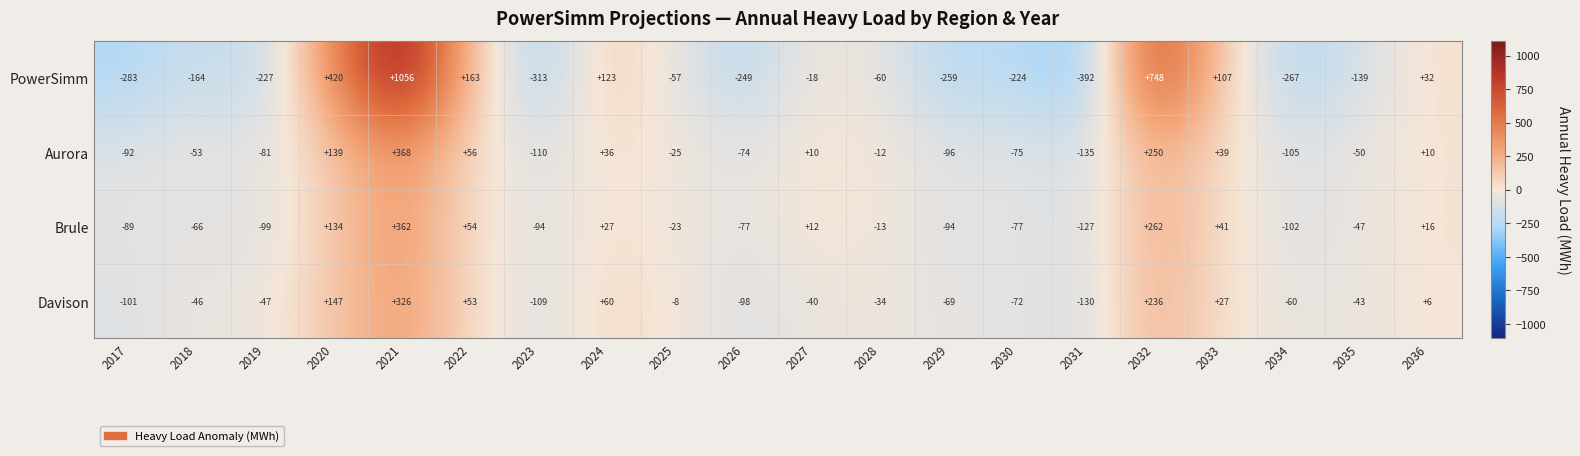

At which category is the sum across all series the highest?

2021